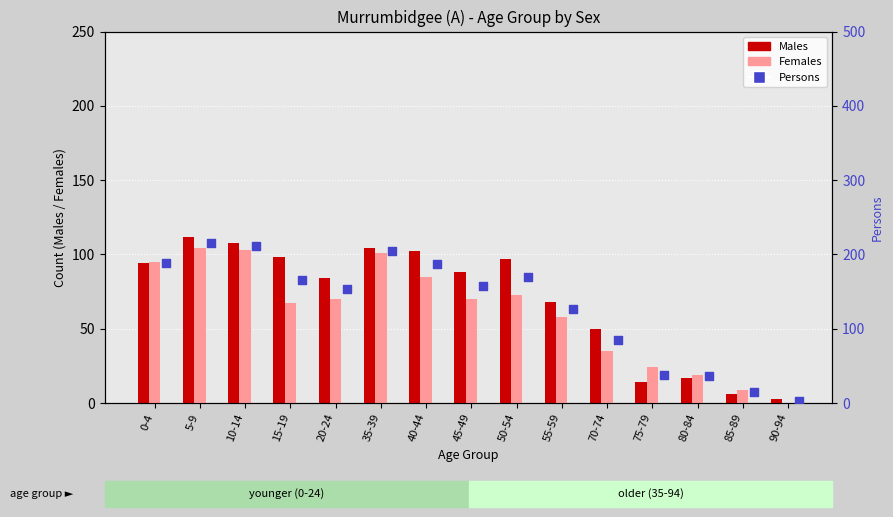

Which series has the largest total across all categories?

Persons